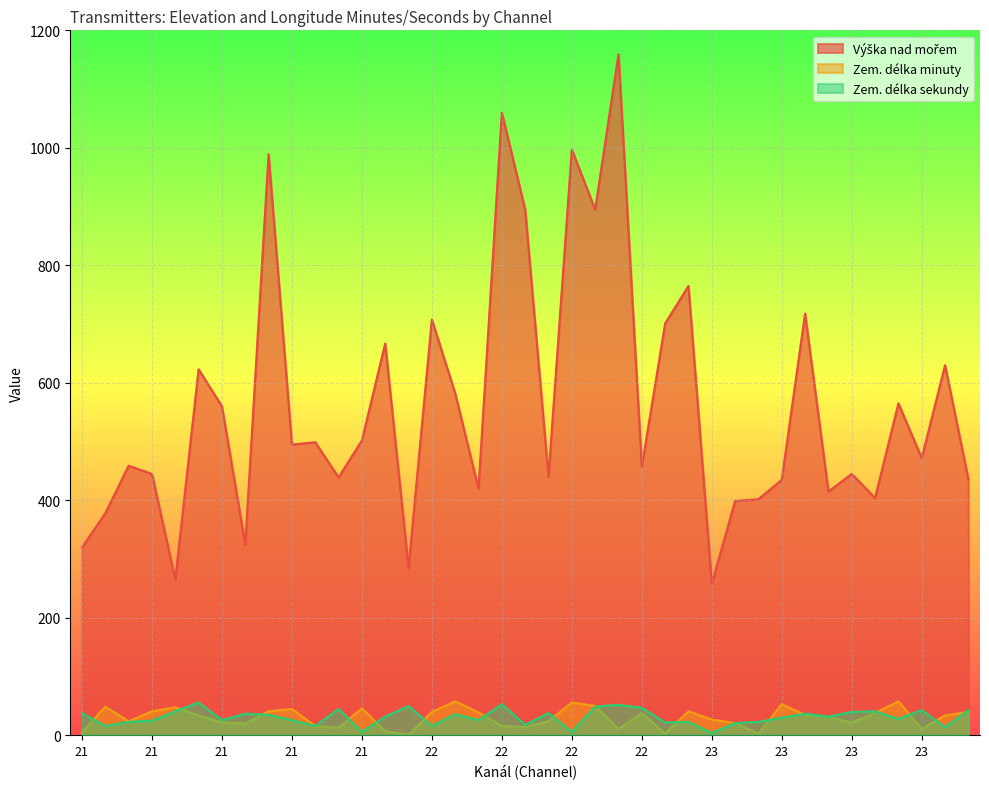

What is the value of the Zem. délka sekundy point at the 28th from the left?

4